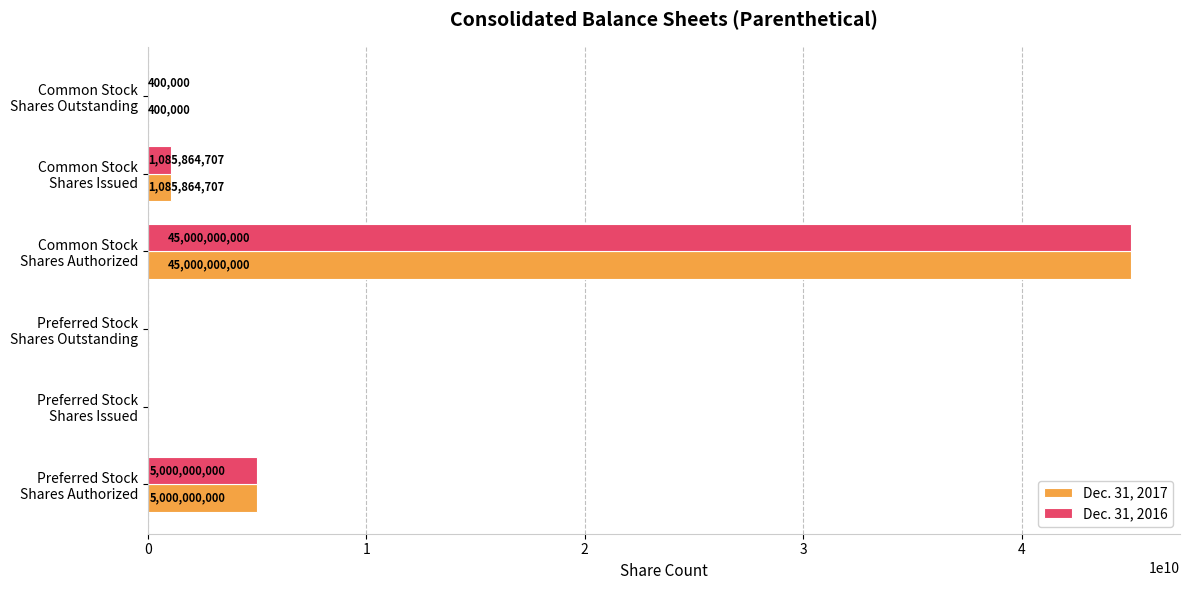

What is the sum of all Dec. 31, 2016 values?

51086264707